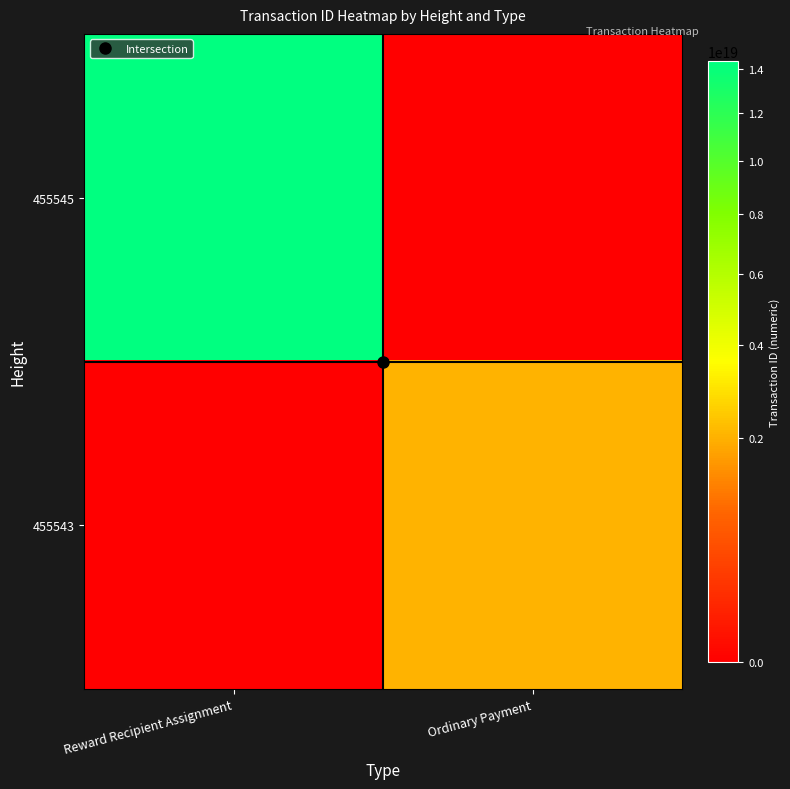

Reading left to right, extract all data points from this chart.

455545: Reward Recipient Assignment=14376815451026472960	Ordinary Payment=0
455543: Reward Recipient Assignment=0	Ordinary Payment=2032639730280223744